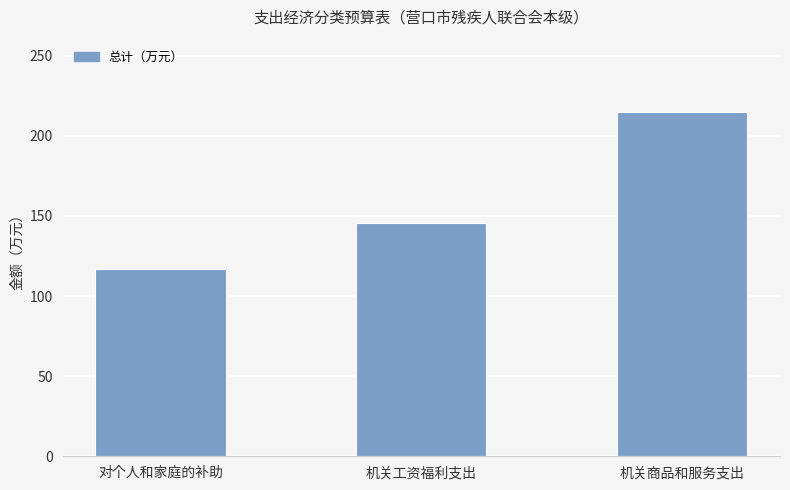

What is the sum of the values at 对个人和家庭的补助 and 机关工资福利支出?

262.4